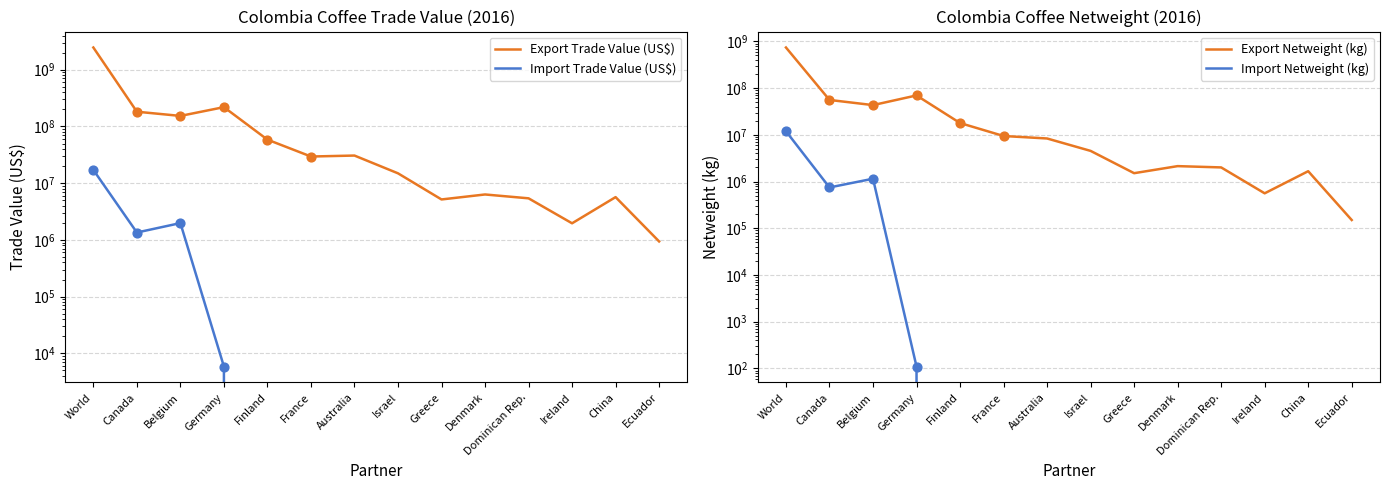

Which series reaches the maximum Y coordinate?

Export Trade Value (US$)